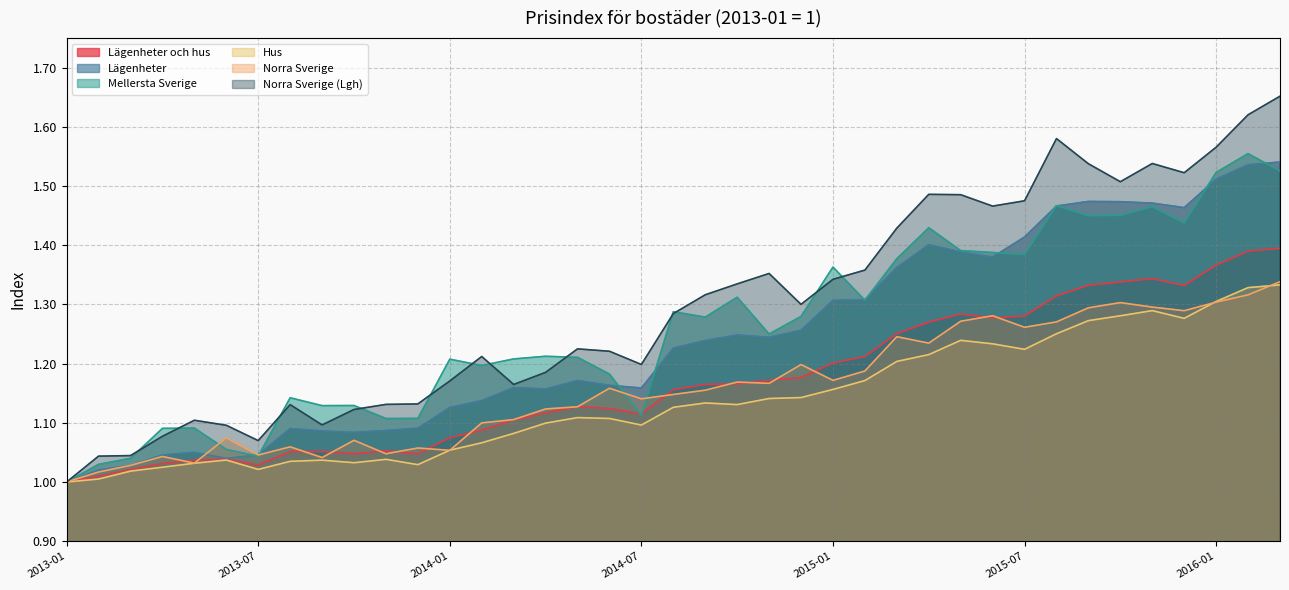

Reading right to left, what are all the values shown in this chart?

Lägenheter och hus: 2016-03=1.4	2016-02=1.4	2016-01=1.4	2015-12=1.3	2015-11=1.3	2015-10=1.3	2015-09=1.3	2015-08=1.3	2015-07=1.3	2015-06=1.3	2015-05=1.3	2015-04=1.3	2015-03=1.3	2015-02=1.2	2015-01=1.2	2014-12=1.2	2014-11=1.2	2014-10=1.2	2014-09=1.2	2014-08=1.2	2014-07=1.1	2014-06=1.1	2014-05=1.1	2014-04=1.1	2014-03=1.1	2014-02=1.1	2014-01=1.1	2013-12=1.0	2013-11=1.1	2013-10=1.0	2013-09=1.1	2013-08=1.1	2013-07=1.0	2013-06=1.0	2013-05=1.0	2013-04=1.0	2013-03=1.0	2013-02=1.0	2013-01=1.0
Lägenheter: 2016-03=1.5	2016-02=1.5	2016-01=1.5	2015-12=1.5	2015-11=1.5	2015-10=1.5	2015-09=1.5	2015-08=1.5	2015-07=1.4	2015-06=1.4	2015-05=1.4	2015-04=1.4	2015-03=1.4	2015-02=1.3	2015-01=1.3	2014-12=1.3	2014-11=1.2	2014-10=1.2	2014-09=1.2	2014-08=1.2	2014-07=1.2	2014-06=1.2	2014-05=1.2	2014-04=1.2	2014-03=1.2	2014-02=1.1	2014-01=1.1	2013-12=1.1	2013-11=1.1	2013-10=1.1	2013-09=1.1	2013-08=1.1	2013-07=1.0	2013-06=1.0	2013-05=1.1	2013-04=1.0	2013-03=1.0	2013-02=1.0	2013-01=1.0
Mellersta Sverige: 2016-03=1.5	2016-02=1.6	2016-01=1.5	2015-12=1.4	2015-11=1.5	2015-10=1.5	2015-09=1.5	2015-08=1.5	2015-07=1.4	2015-06=1.4	2015-05=1.4	2015-04=1.4	2015-03=1.4	2015-02=1.3	2015-01=1.4	2014-12=1.3	2014-11=1.2	2014-10=1.3	2014-09=1.3	2014-08=1.3	2014-07=1.1	2014-06=1.2	2014-05=1.2	2014-04=1.2	2014-03=1.2	2014-02=1.2	2014-01=1.2	2013-12=1.1	2013-11=1.1	2013-10=1.1	2013-09=1.1	2013-08=1.1	2013-07=1.0	2013-06=1.1	2013-05=1.1	2013-04=1.1	2013-03=1.0	2013-02=1.0	2013-01=1.0
Hus: 2016-03=1.3	2016-02=1.3	2016-01=1.3	2015-12=1.3	2015-11=1.3	2015-10=1.3	2015-09=1.3	2015-08=1.3	2015-07=1.2	2015-06=1.2	2015-05=1.2	2015-04=1.2	2015-03=1.2	2015-02=1.2	2015-01=1.2	2014-12=1.1	2014-11=1.1	2014-10=1.1	2014-09=1.1	2014-08=1.1	2014-07=1.1	2014-06=1.1	2014-05=1.1	2014-04=1.1	2014-03=1.1	2014-02=1.1	2014-01=1.1	2013-12=1.0	2013-11=1.0	2013-10=1.0	2013-09=1.0	2013-08=1.0	2013-07=1.0	2013-06=1.0	2013-05=1.0	2013-04=1.0	2013-03=1.0	2013-02=1.0	2013-01=1.0
Norra Sverige: 2016-03=1.3	2016-02=1.3	2016-01=1.3	2015-12=1.3	2015-11=1.3	2015-10=1.3	2015-09=1.3	2015-08=1.3	2015-07=1.3	2015-06=1.3	2015-05=1.3	2015-04=1.2	2015-03=1.2	2015-02=1.2	2015-01=1.2	2014-12=1.2	2014-11=1.2	2014-10=1.2	2014-09=1.2	2014-08=1.1	2014-07=1.1	2014-06=1.2	2014-05=1.1	2014-04=1.1	2014-03=1.1	2014-02=1.1	2014-01=1.1	2013-12=1.1	2013-11=1.0	2013-10=1.1	2013-09=1.0	2013-08=1.1	2013-07=1.0	2013-06=1.1	2013-05=1.0	2013-04=1.0	2013-03=1.0	2013-02=1.0	2013-01=1.0
Norra Sverige (Lgh): 2016-03=1.7	2016-02=1.6	2016-01=1.6	2015-12=1.5	2015-11=1.5	2015-10=1.5	2015-09=1.5	2015-08=1.6	2015-07=1.5	2015-06=1.5	2015-05=1.5	2015-04=1.5	2015-03=1.4	2015-02=1.4	2015-01=1.3	2014-12=1.3	2014-11=1.4	2014-10=1.3	2014-09=1.3	2014-08=1.3	2014-07=1.2	2014-06=1.2	2014-05=1.2	2014-04=1.2	2014-03=1.2	2014-02=1.2	2014-01=1.2	2013-12=1.1	2013-11=1.1	2013-10=1.1	2013-09=1.1	2013-08=1.1	2013-07=1.1	2013-06=1.1	2013-05=1.1	2013-04=1.1	2013-03=1.0	2013-02=1.0	2013-01=1.0